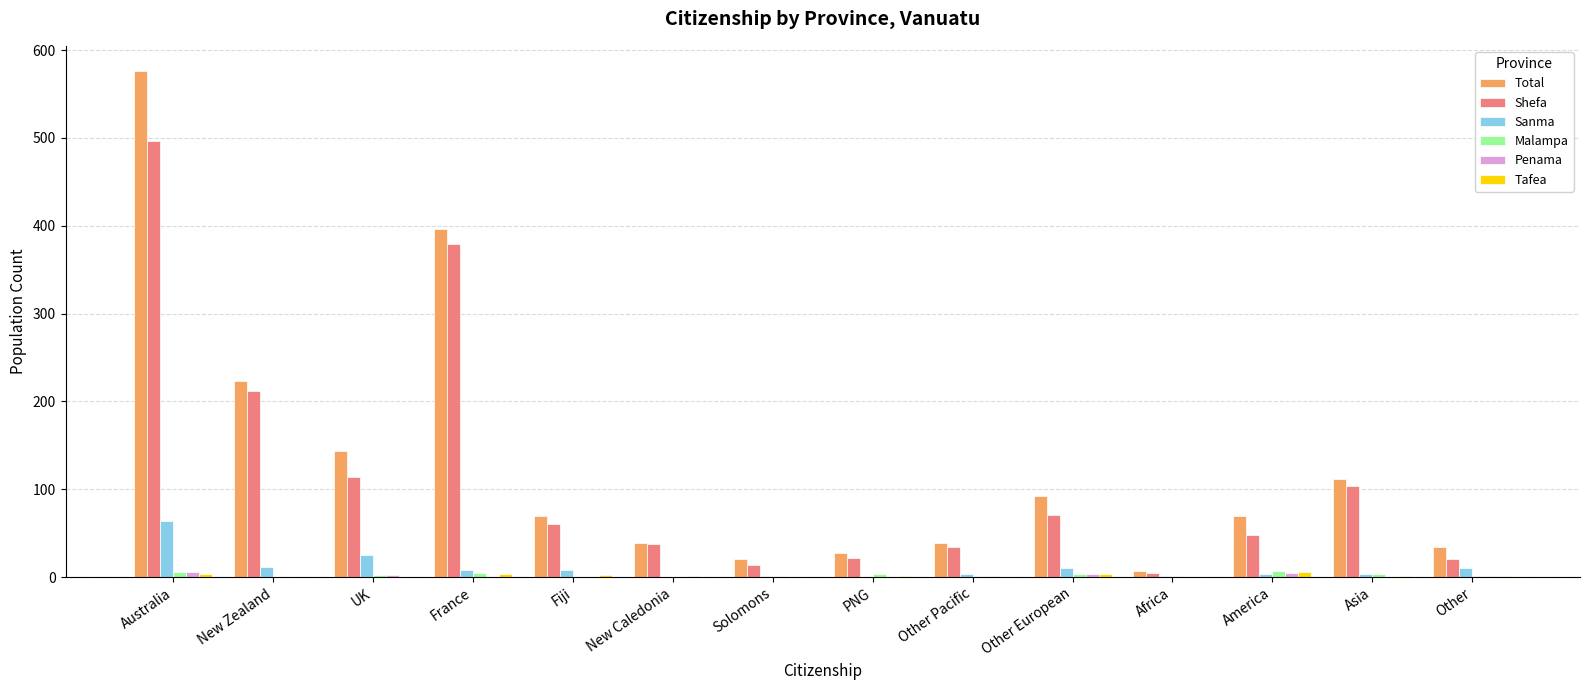

What is the spread (max minus min) of values at New Caledonia?

39